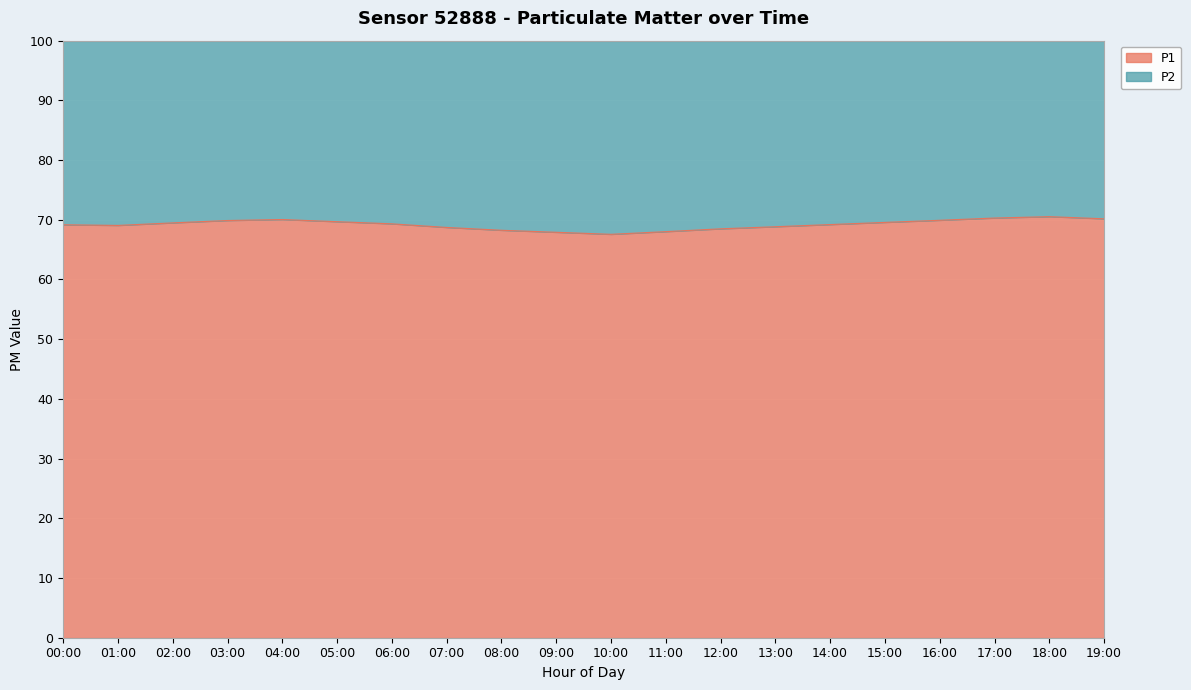

Reading left to right, transcribe all the data shown in this chart.

69.2	69.1	69.5	69.9	70.0	69.7	69.3	68.7	68.2	67.9	67.6	68.0	68.5	68.8	69.2	69.6	69.9	70.3	70.5	70.2